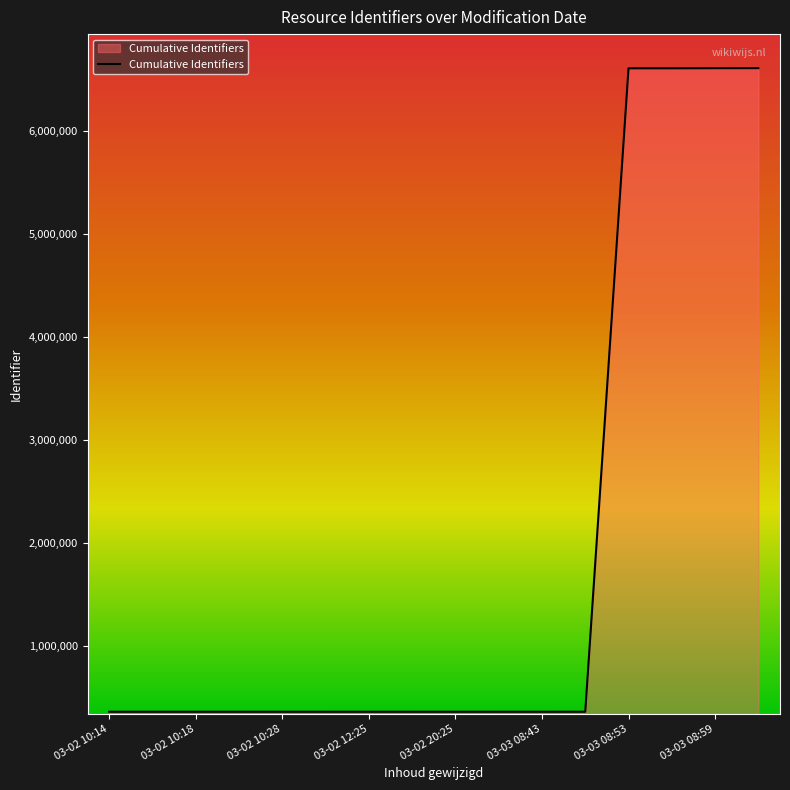

What is the maximum value shown in the chart?

6609137